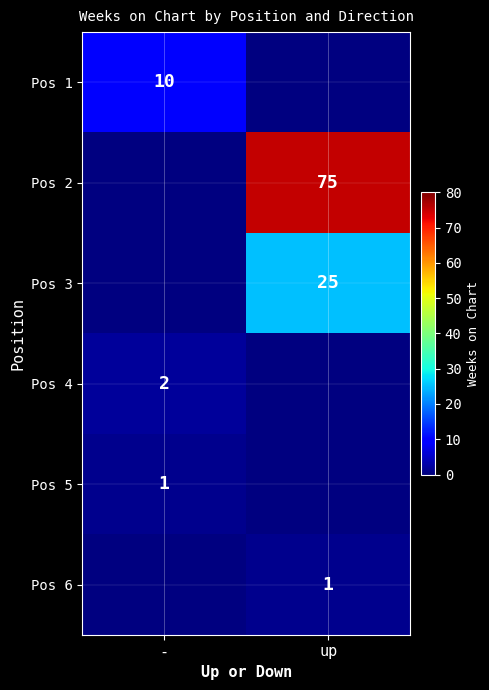

Is it true that Pos 4 equals 3 at -?

False